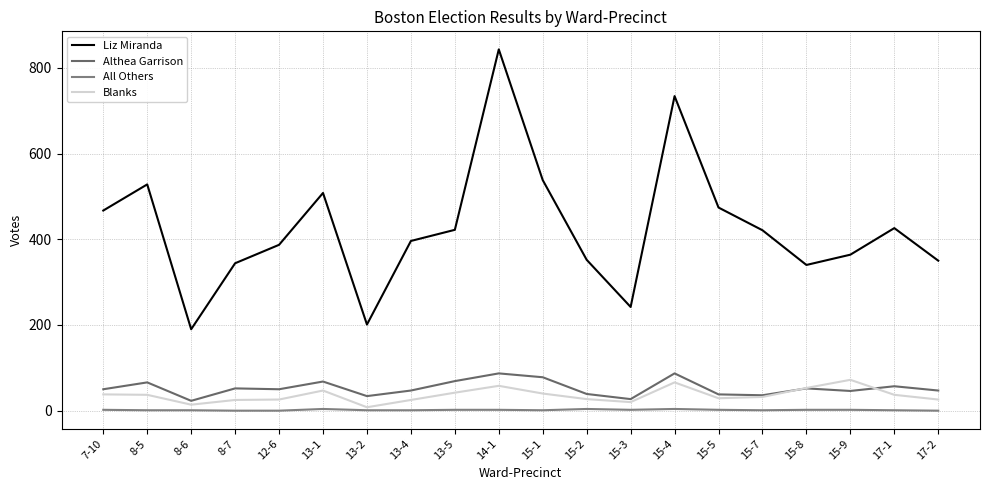

Reading right to left, extract all data points from this chart.

Liz Miranda: 350	426	364	340	421	474	734	242	352	538	843	422	396	201	508	387	344	190	528	467
Althea Garrison: 47	57	46	52	36	38	87	27	39	78	87	69	47	34	68	50	52	23	66	50
All Others: 0	1	2	2	1	2	4	2	4	1	2	2	1	1	4	0	0	1	1	2
Blanks: 26	37	72	53	32	29	66	20	27	40	58	42	25	8	47	26	25	14	37	38